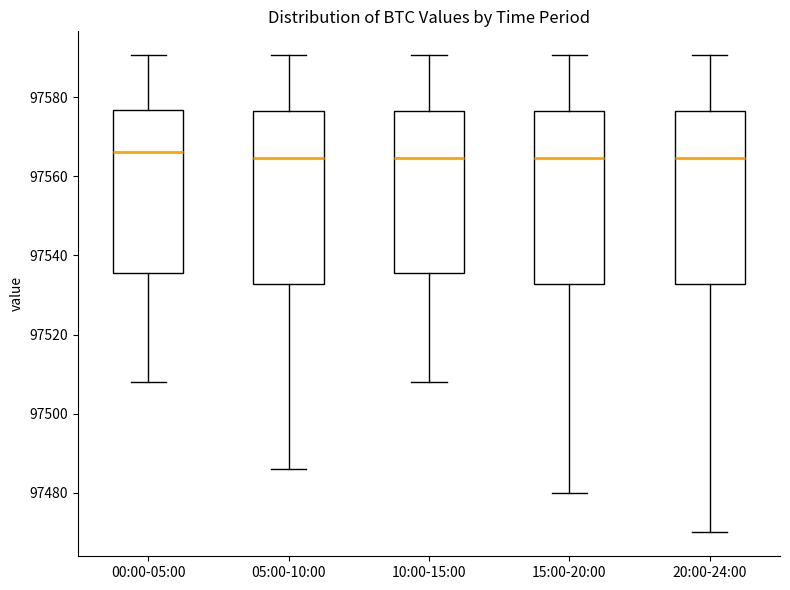

Where does the upper whisker of the box for 00:00-05:00 end on the y-axis? The values are not printed on the chart, so give them approximately, as read against the axis.

97590